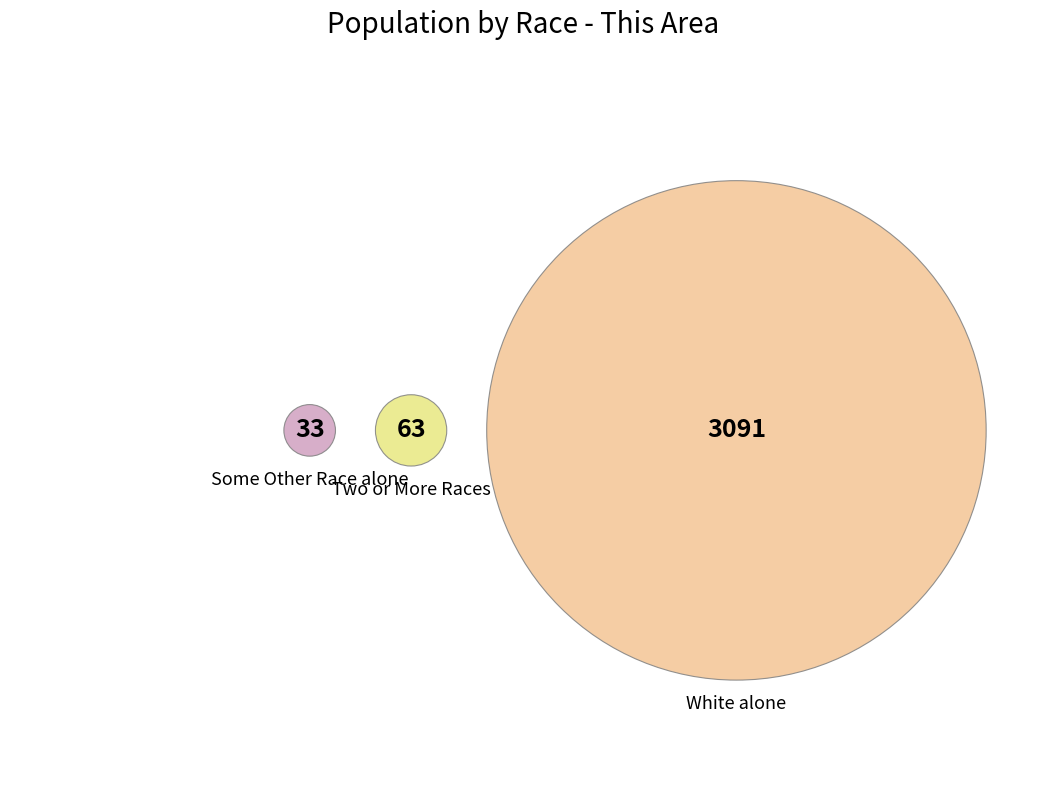

To the nearest percent, what is the average slice percentage?

14%